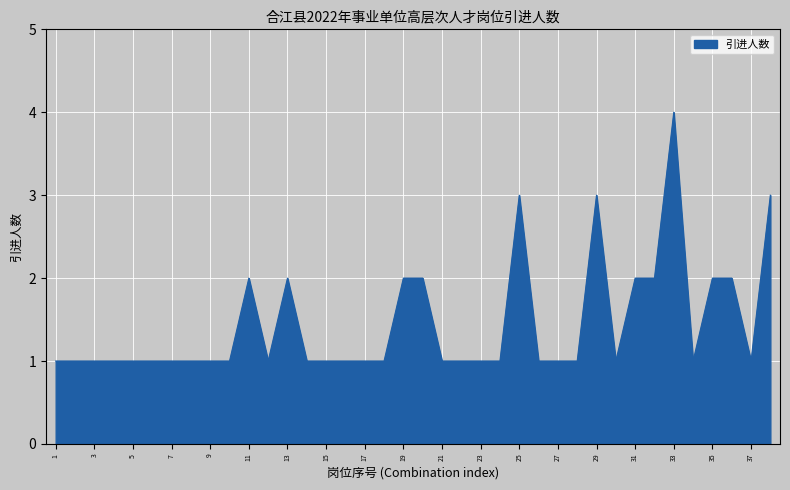

What is the maximum value shown in the chart?

4